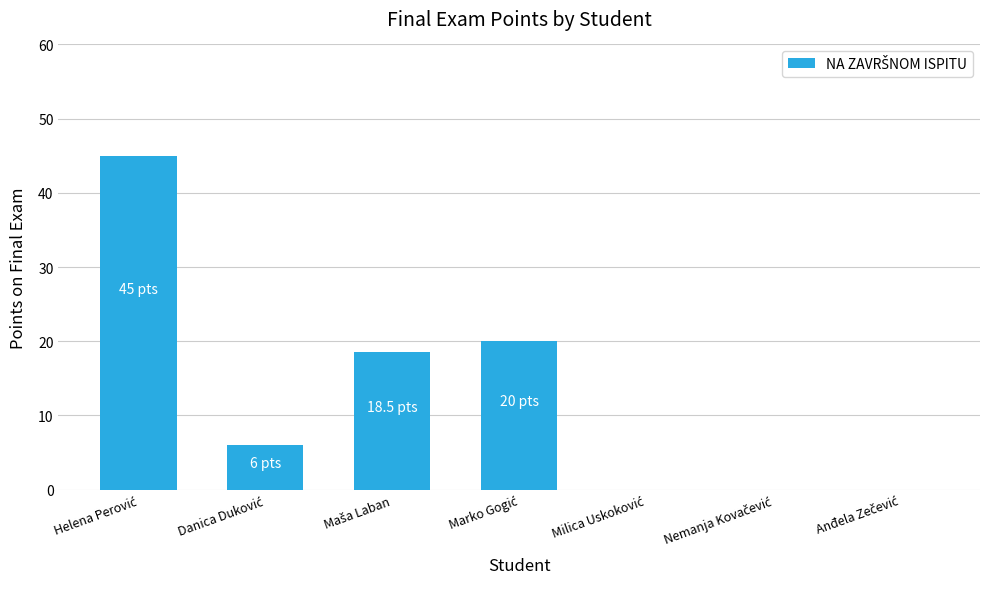

How many data points does each series have?

7